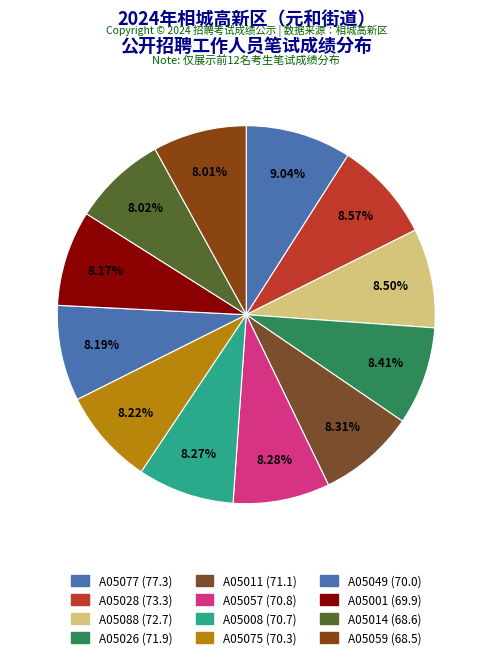

Approximately how many times larger is the value at A05075 compared to A05088?

1.0